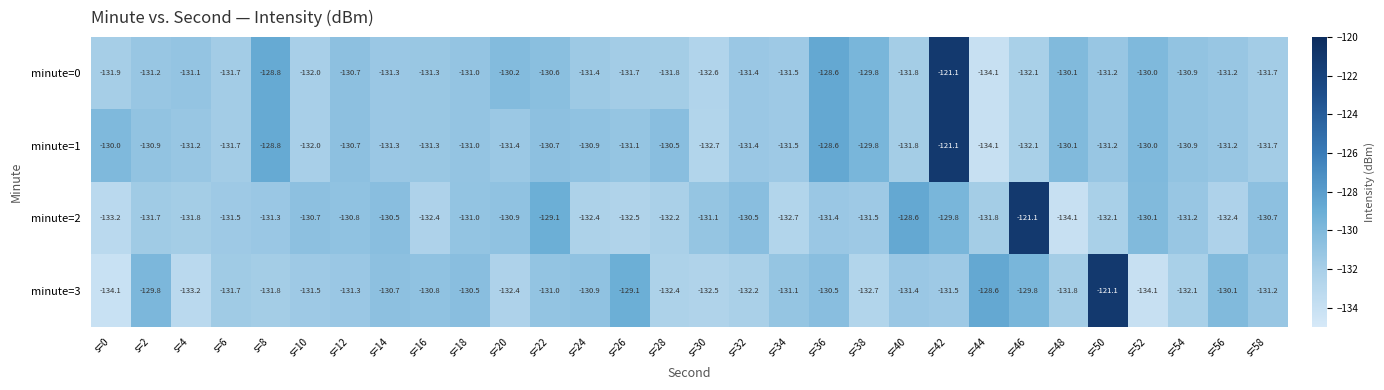

True or false: minute=0 has a value of -69.9 at s=48.

False